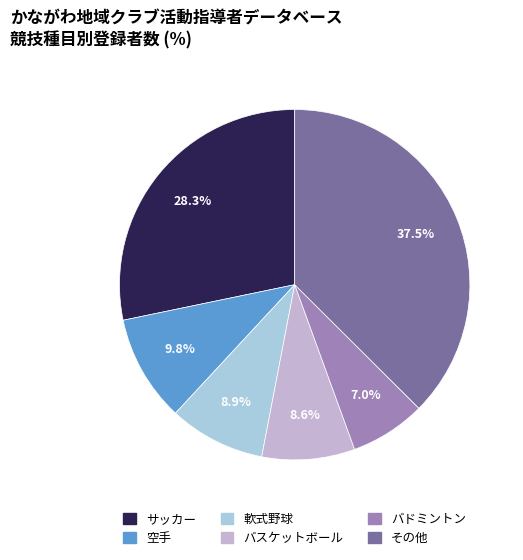

What percentage is the バスケットボール slice, to the nearest percent?

9%